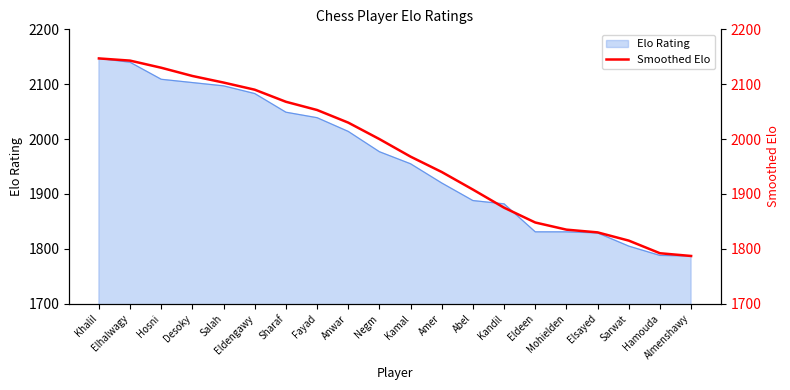

Is it true that the value at Kandil is 2911?

False